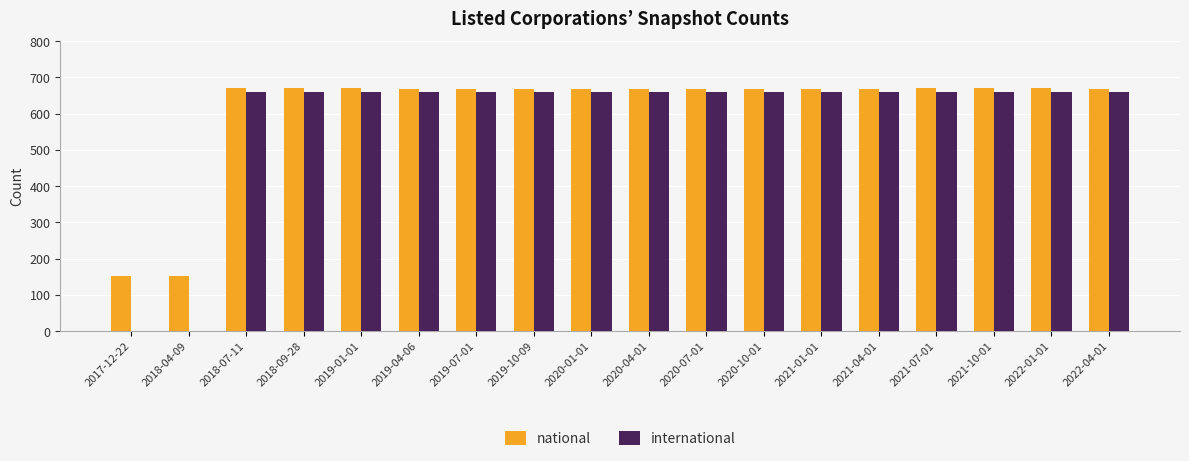

Are the bars horizontal?

No